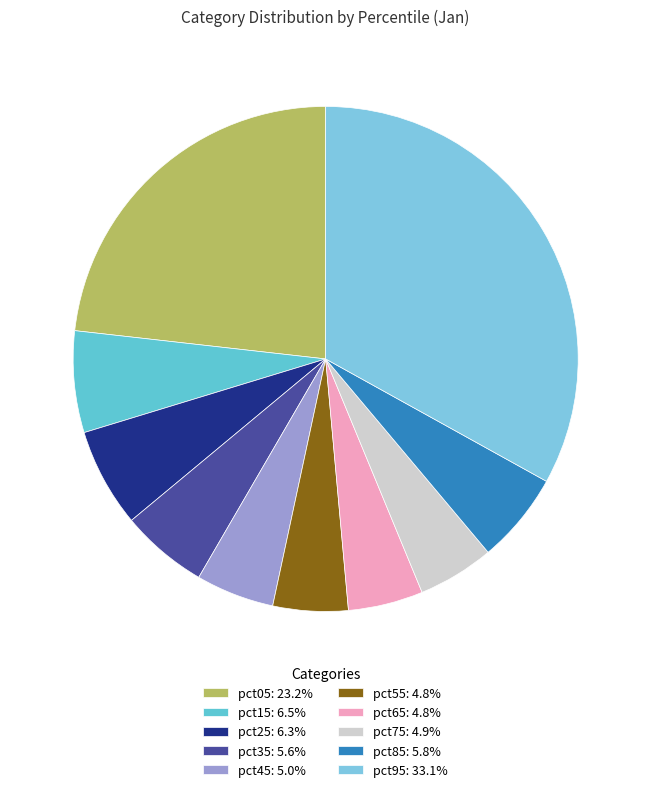

Combined, do pct65 and pct75 account for over 50%?

No